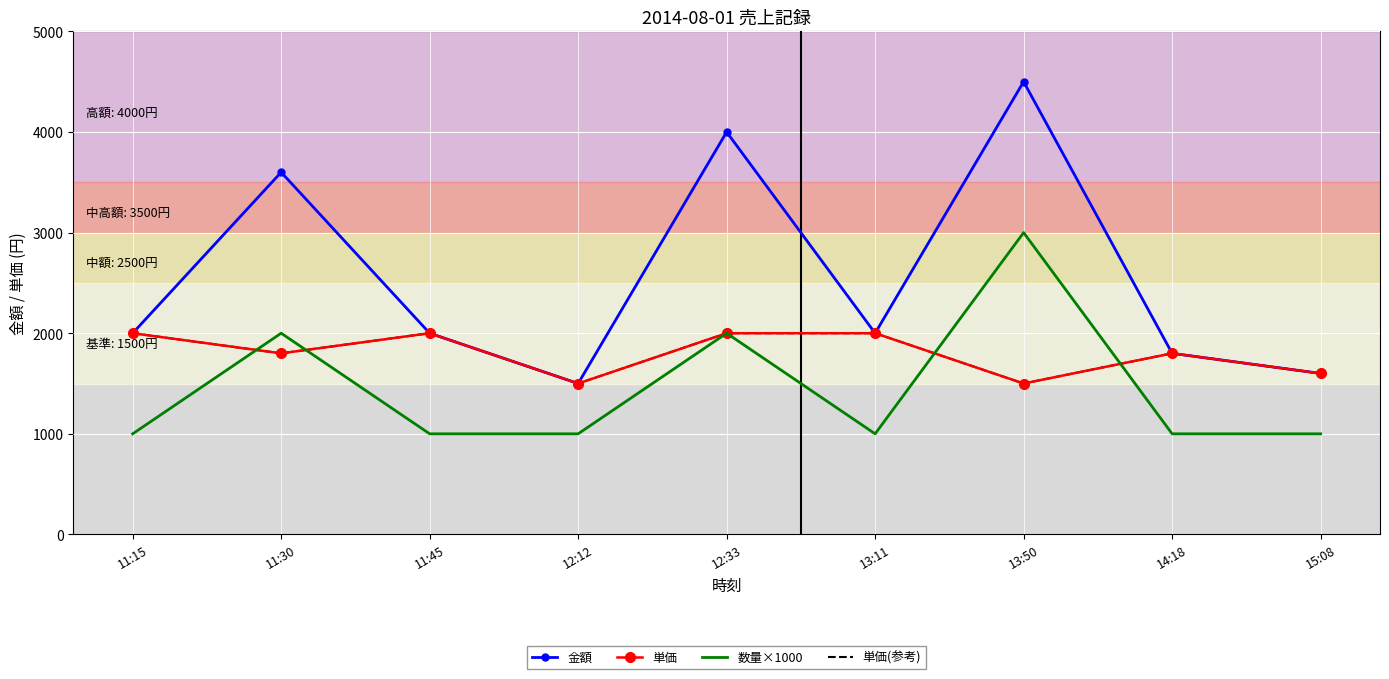

List the series in order of their peak value, highest first.

金額, 数量×1000, 単価, 単価(参考)